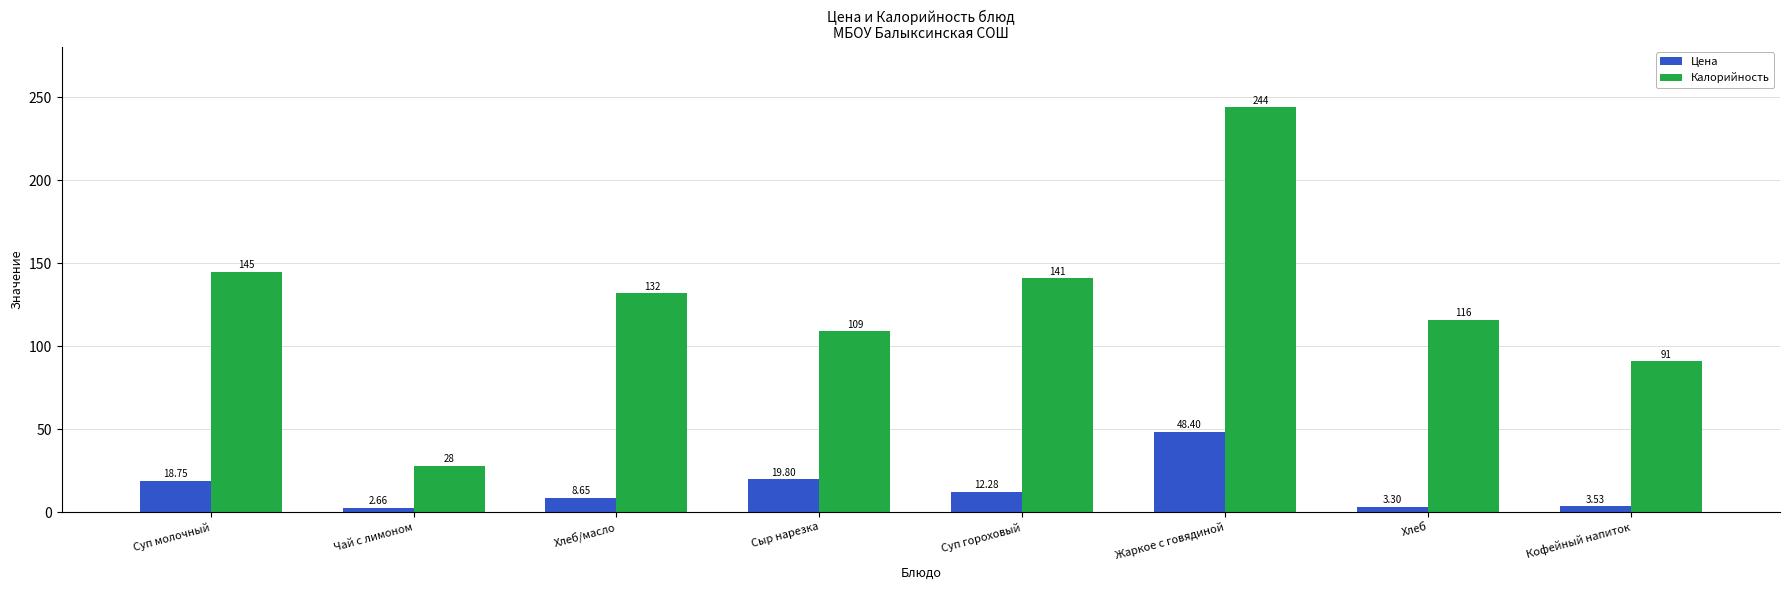

What is the value of the Калорийность bar at the 1st from the left?

145.0